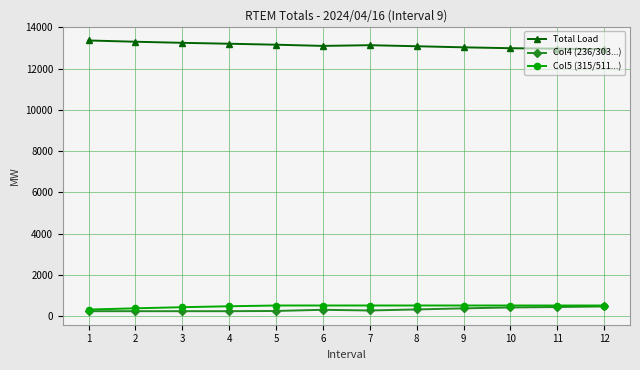

Is this an area chart (filled region under the line)?

No